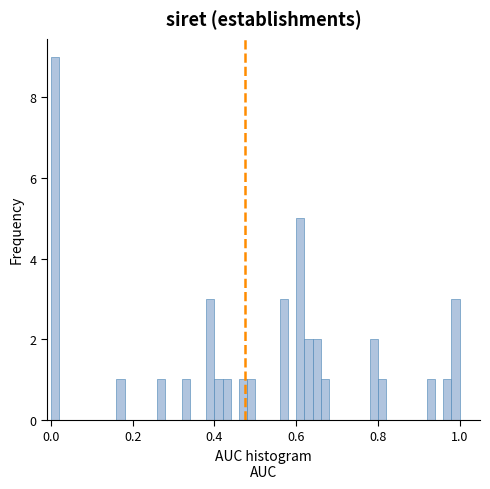

Read against the x-axis, roughly where is the centre of the tallest bar?

0.02